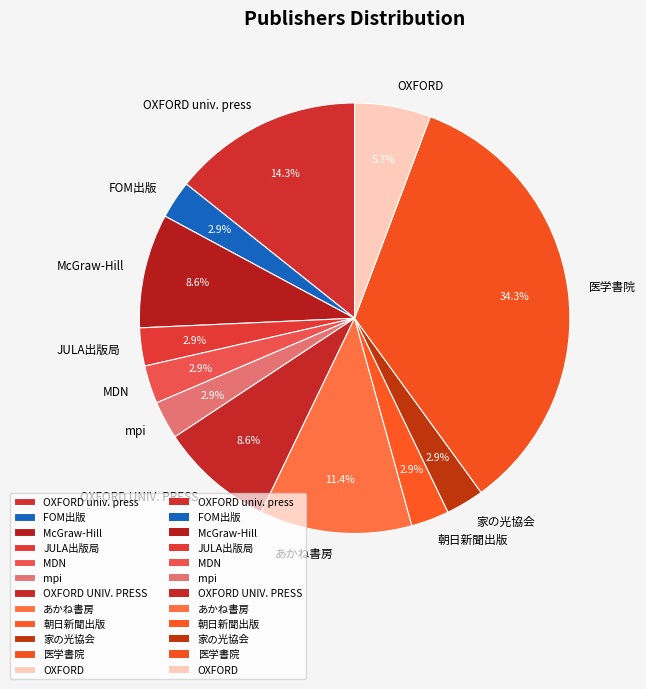

To the nearest percent, what portion does MDN represent?

3%